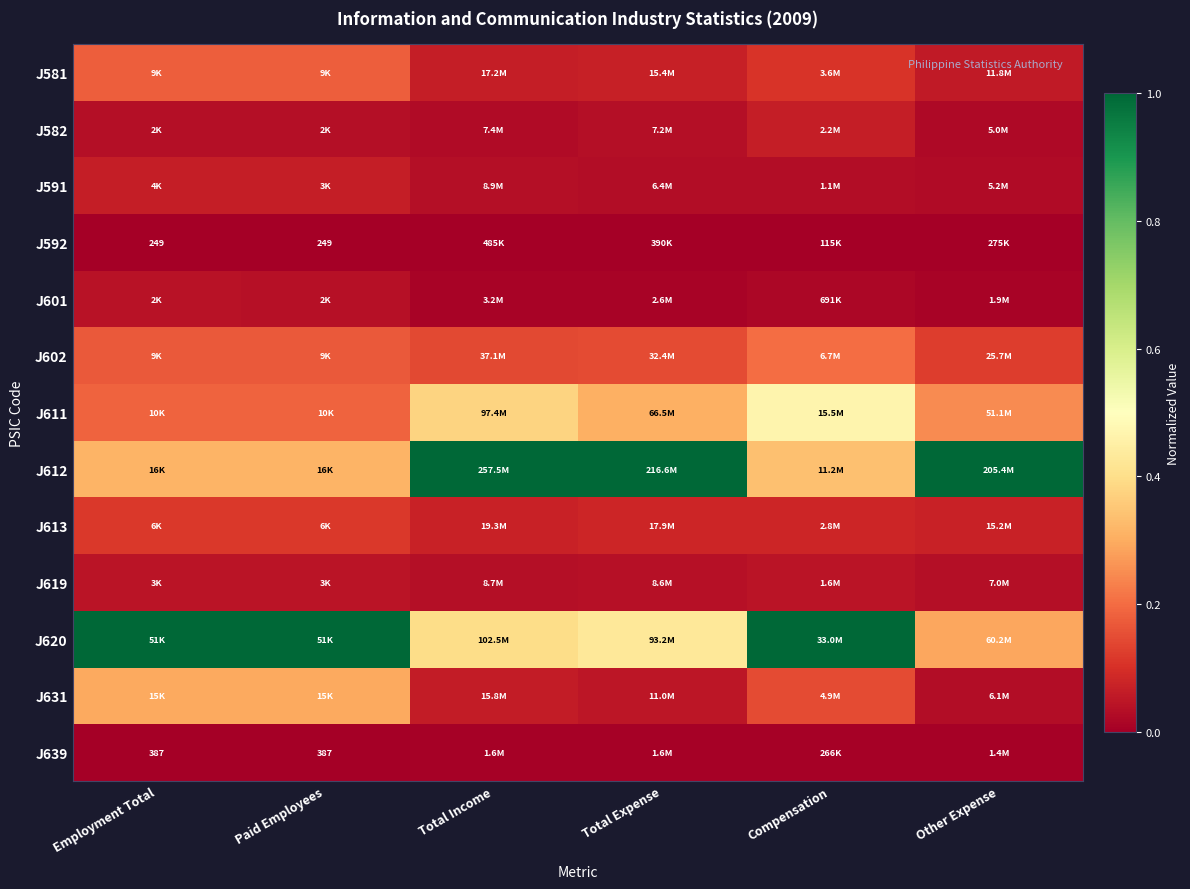

Between Employment Total and Compensation, which series saw the biggest shift?

J611